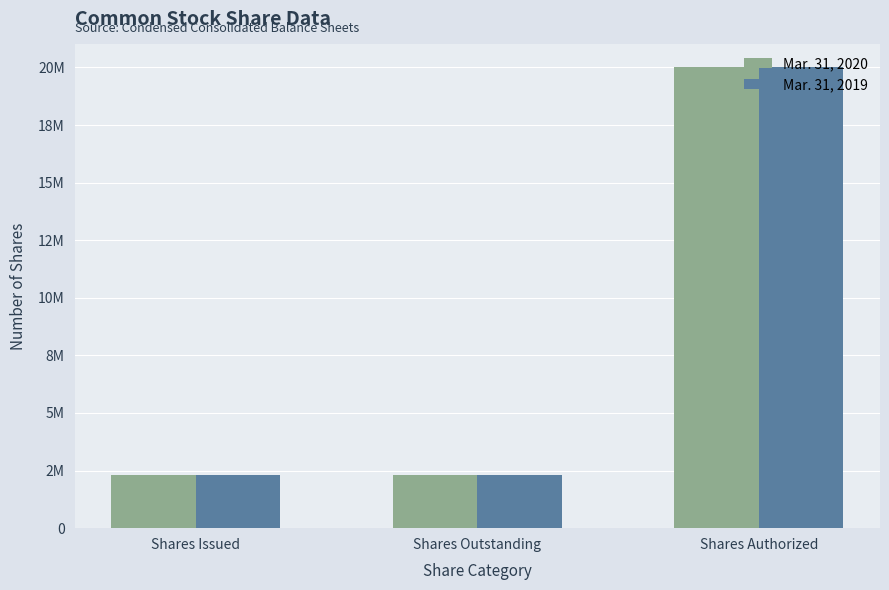

Reading left to right, list all the values displayed in this chart.

Mar. 31, 2020: Shares Issued=2312887	Shares Outstanding=2312887	Shares Authorized=20000000
Mar. 31, 2019: Shares Issued=2312887	Shares Outstanding=2312887	Shares Authorized=20000000